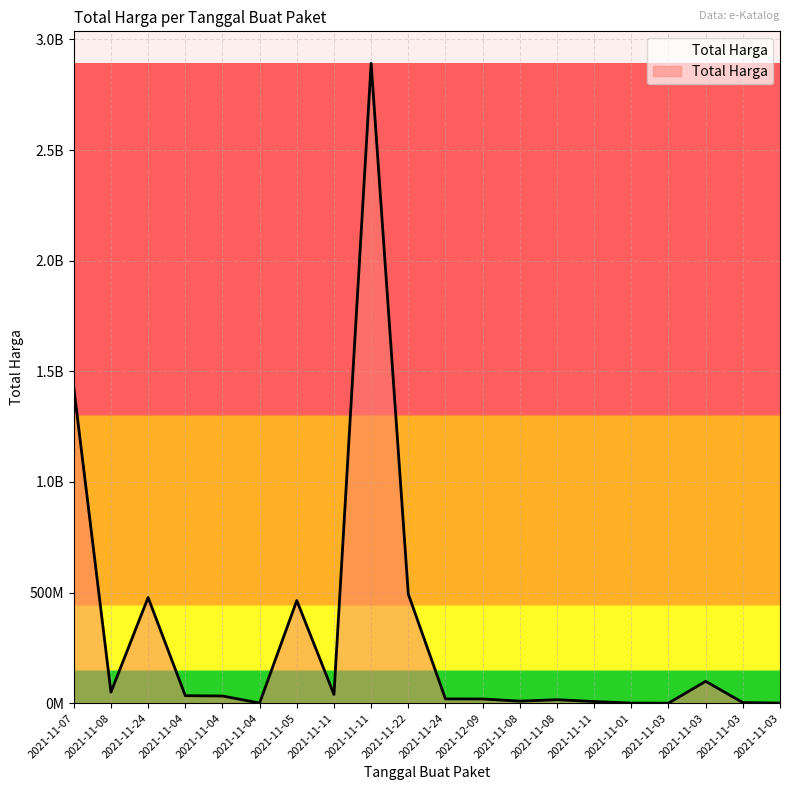

Does the chart have visible grid lines?

Yes